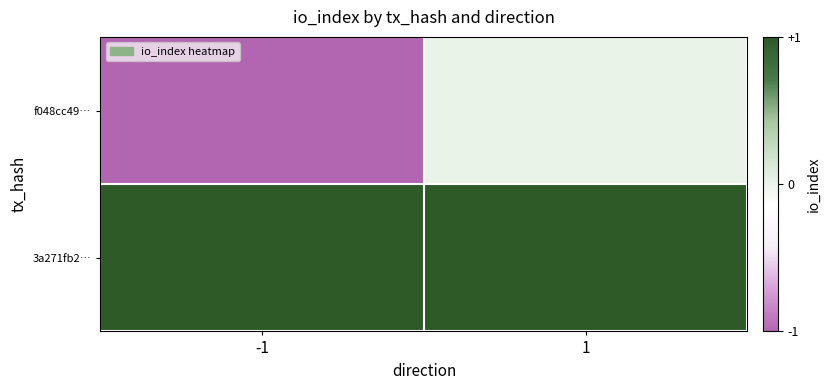

At how many categories does at least one series exceed 0?

2